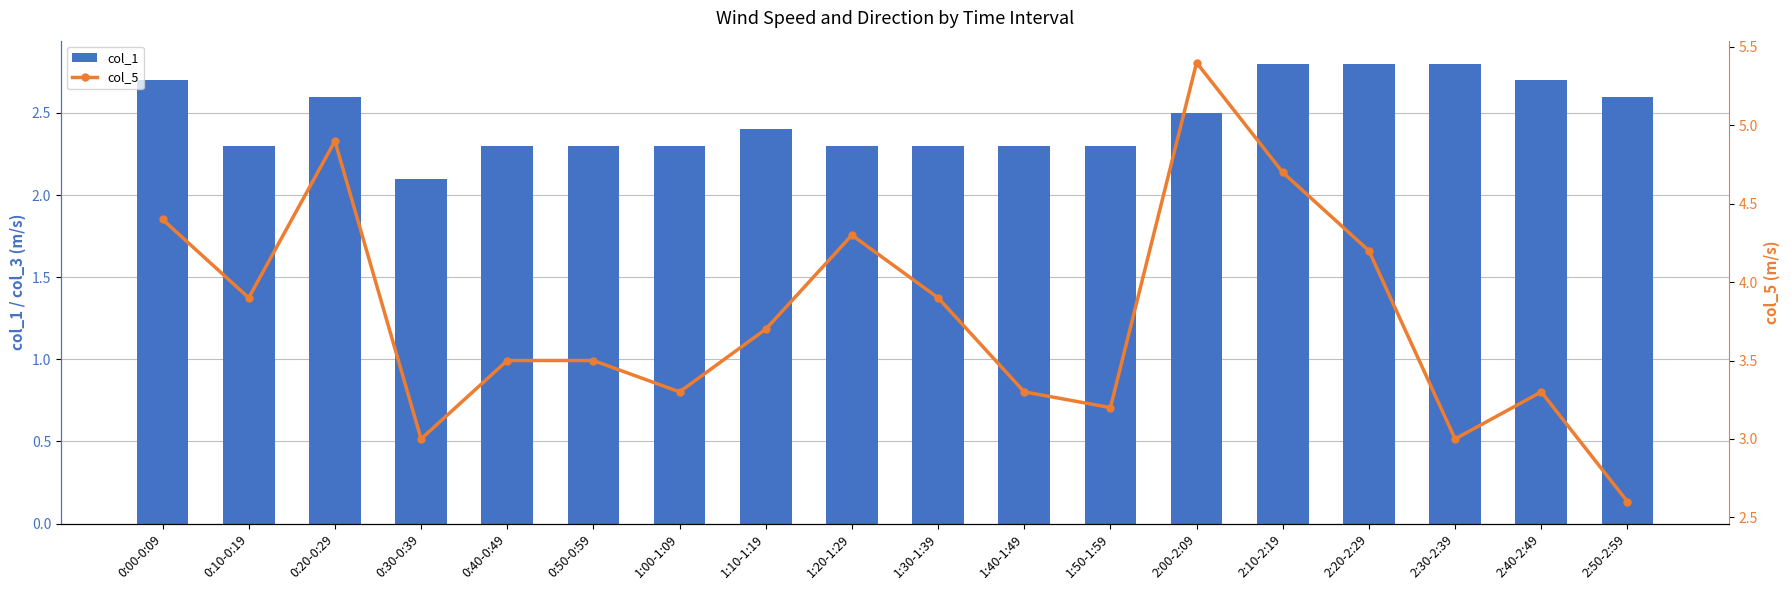

What are all the series names shown in the legend?

col_1, col_5